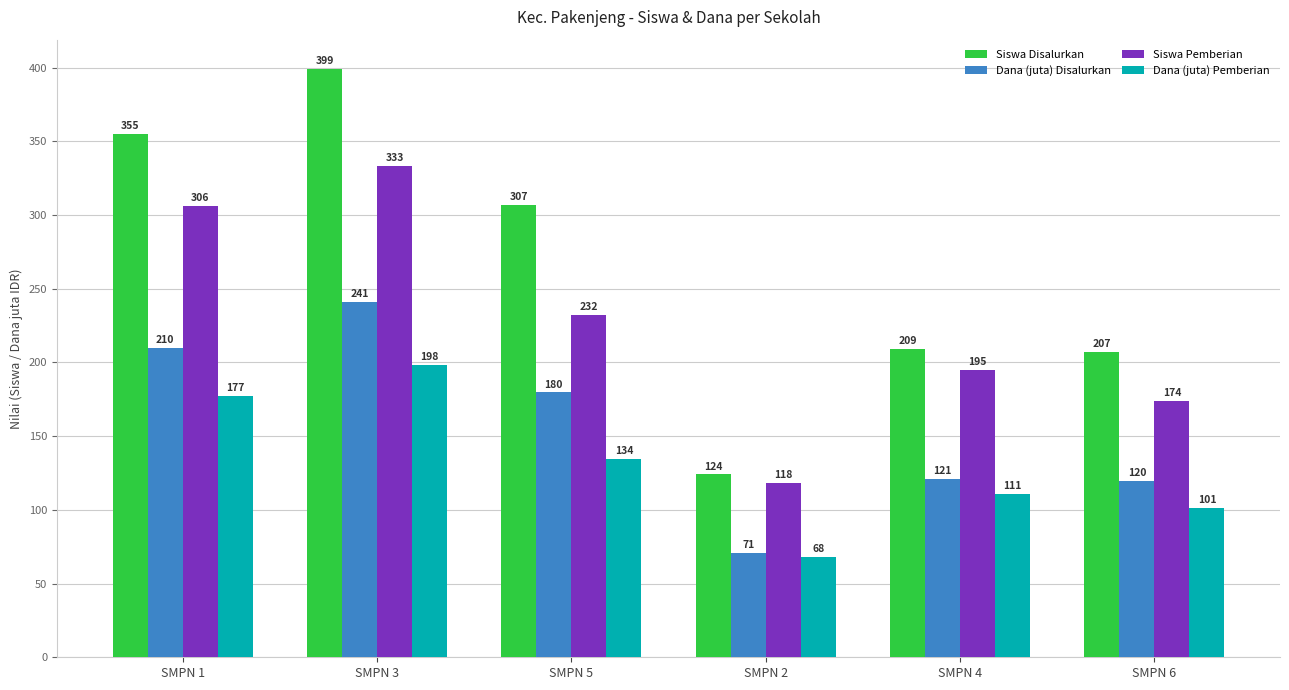

The value of Dana (juta) Pemberian at SMPN 4 is 64.2. True or false?

False